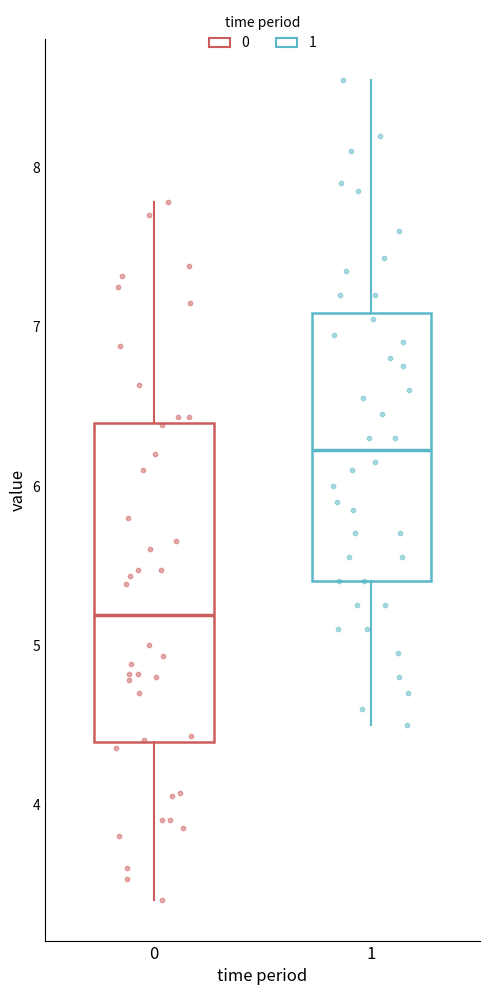

Comparing the boxes themselves (not the whiskers), which one is the tallest?

0